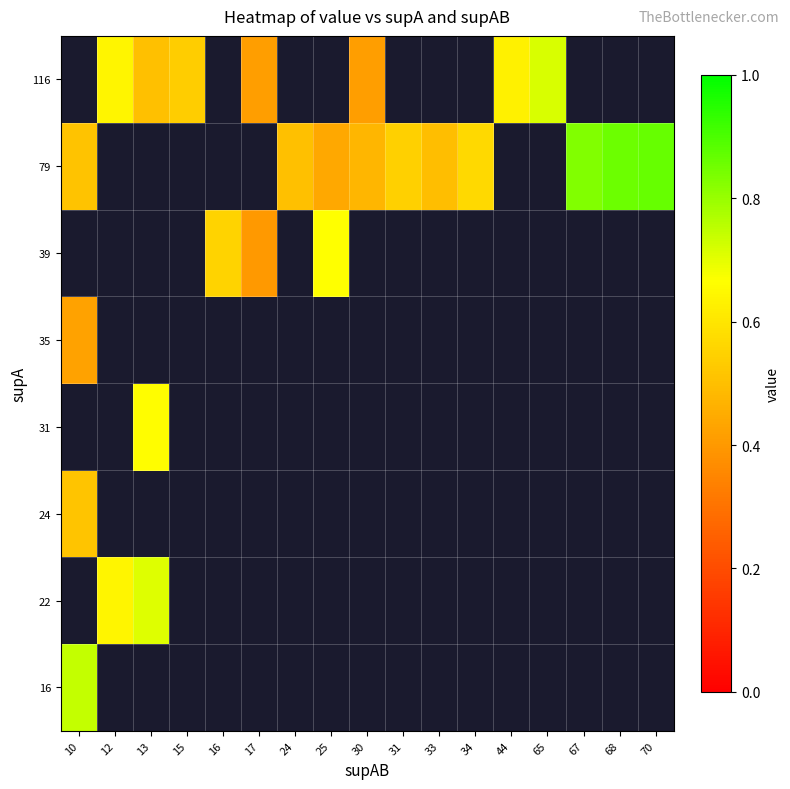

How many categories are shown in the chart?

17